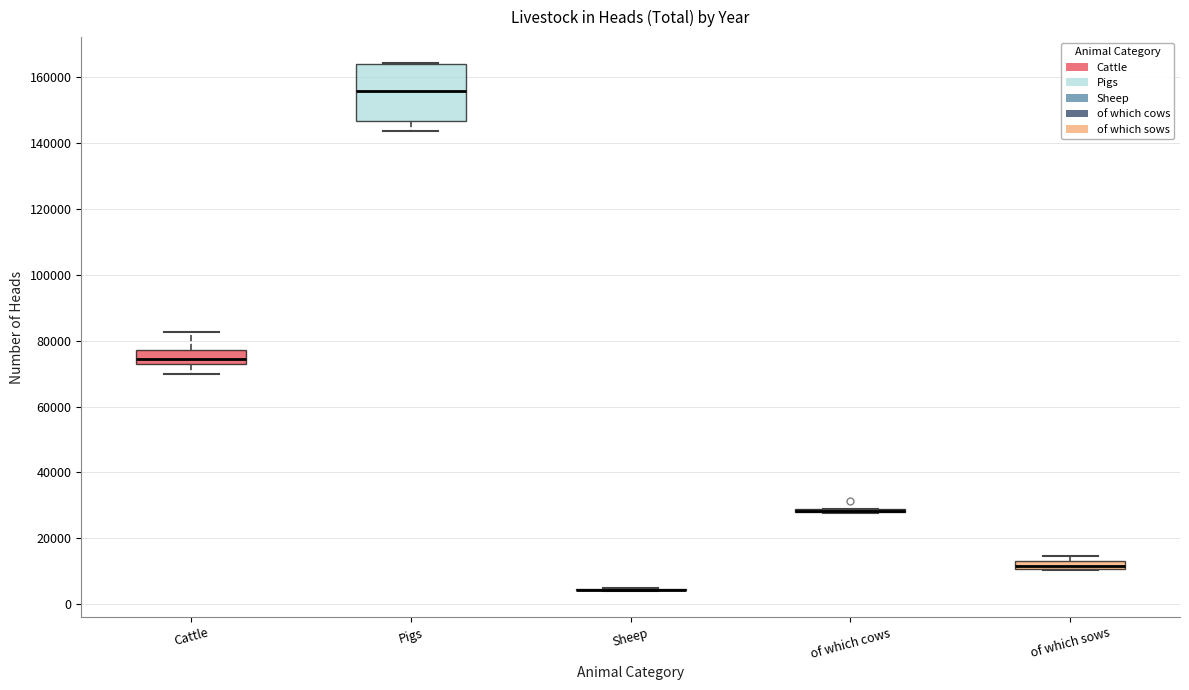

Which box is the tallest, from its lower edge to its upper edge?

Pigs